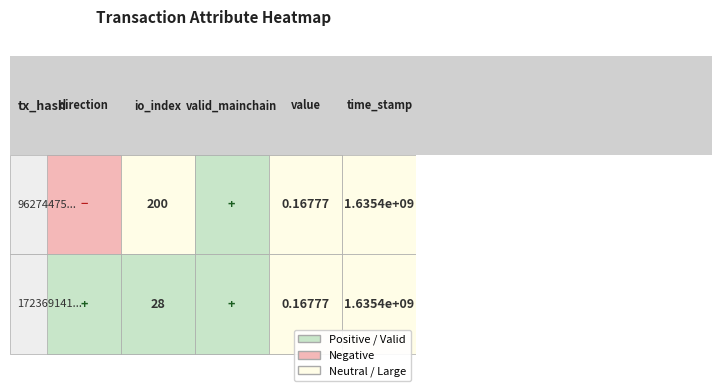

Reading left to right, what are all the values shown in this chart?

96274475f1d2d45e00c62450251077812e5a543: -1.0	200.0	1.0	0.2	1635448127.0
172369141ddc4f1a69f6ad227e09c1f8ed601b8: 1.0	28.0	1.0	0.2	1635406064.0